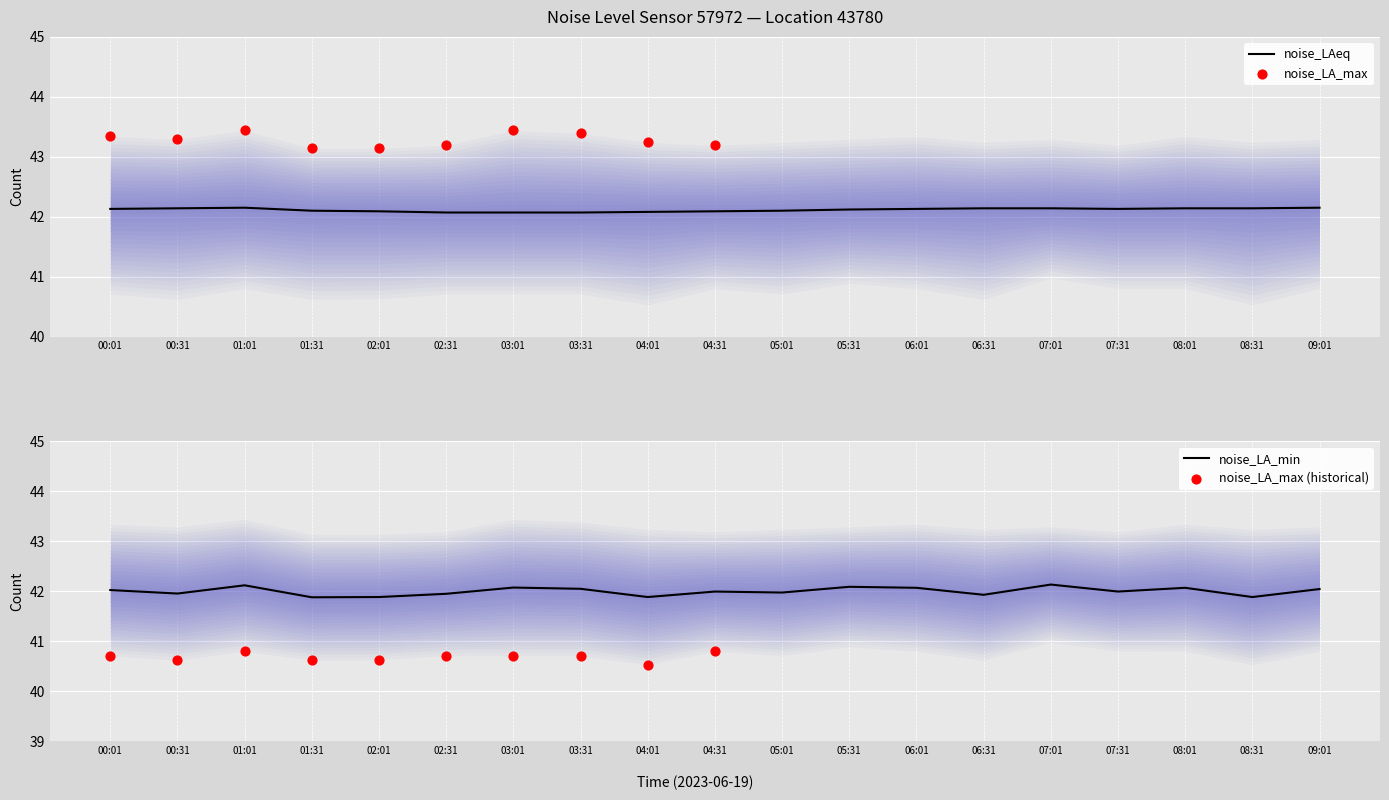

The noise_LAeq series shows 42.1 at 06:31. True or false?

True